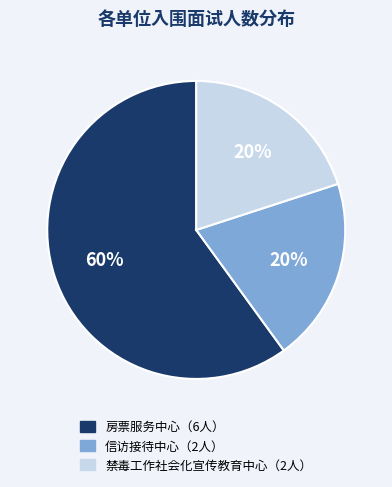

Is there any slice that represents more than half of the pie?

Yes